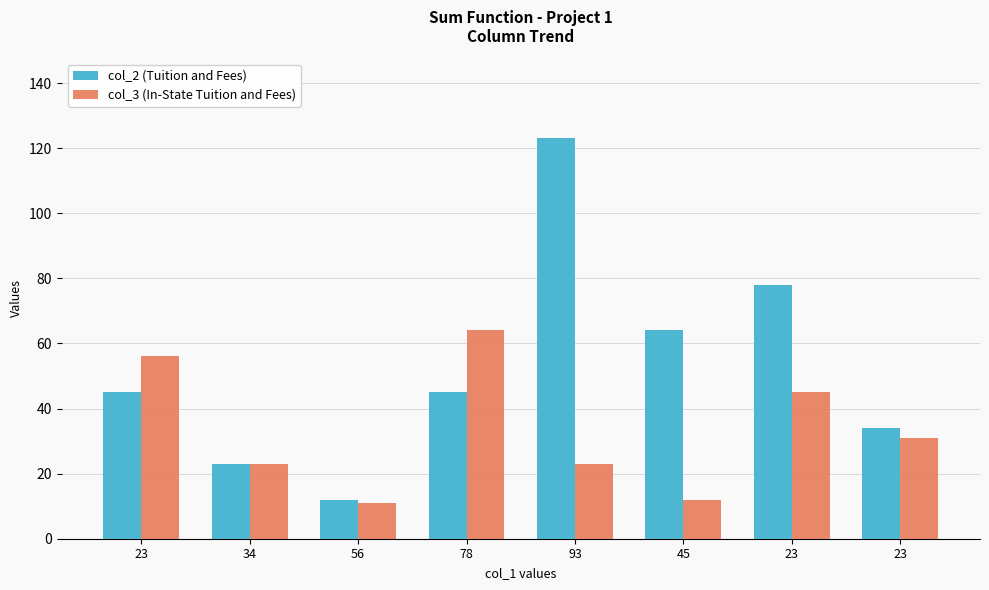

At 23, list the series in order from smallest to largest.

col_2 (Tuition and Fees), col_3 (In-State Tuition and Fees)